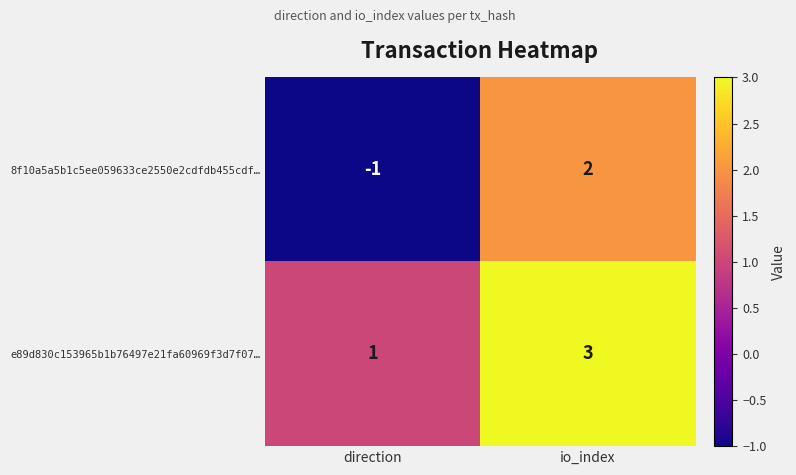

Which series changed the most between direction and io_index?

8f10a5a5b1c5ee059633ce2550e2cdfdb455cdf…